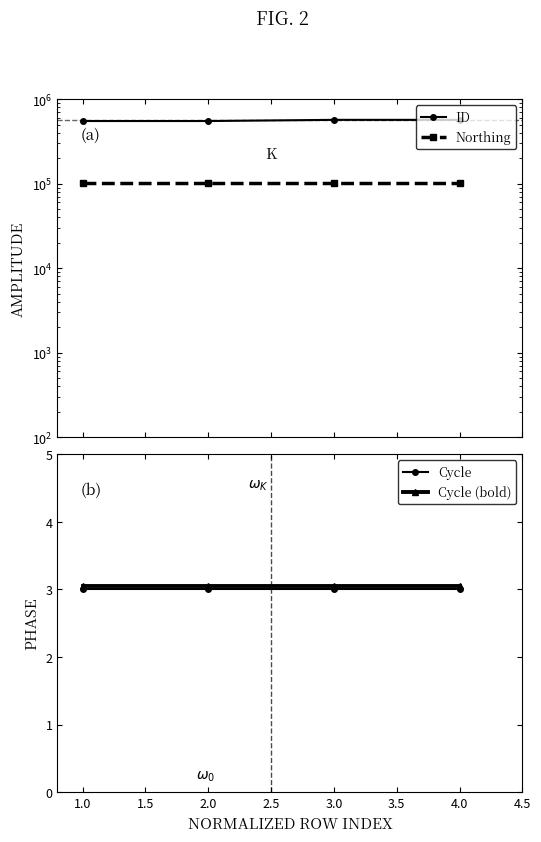

True or false: ID and Cycle intersect in this chart.

False